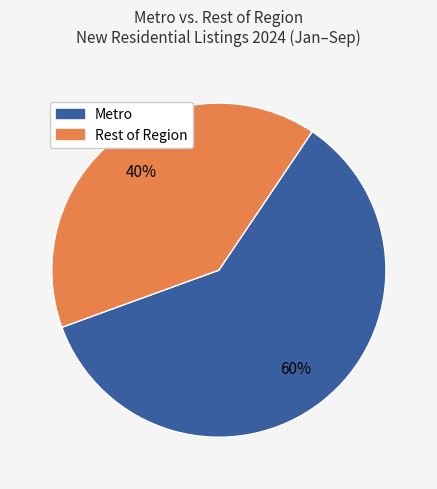

Does any single category account for the majority?

Yes